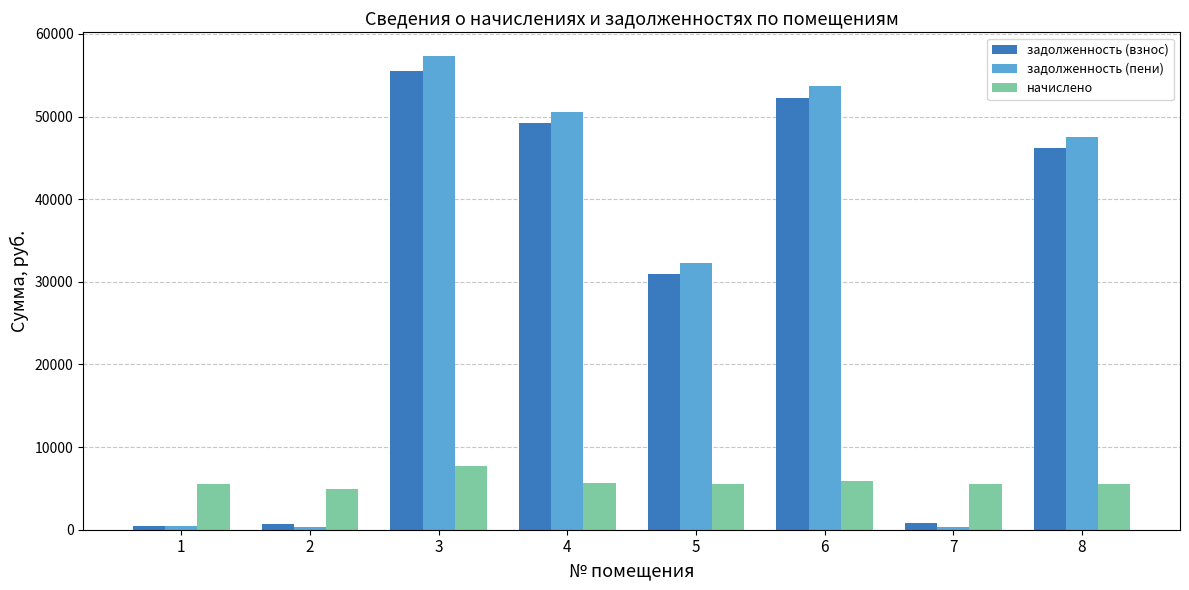

Which series has the largest total across all categories?

задолженность (пени)